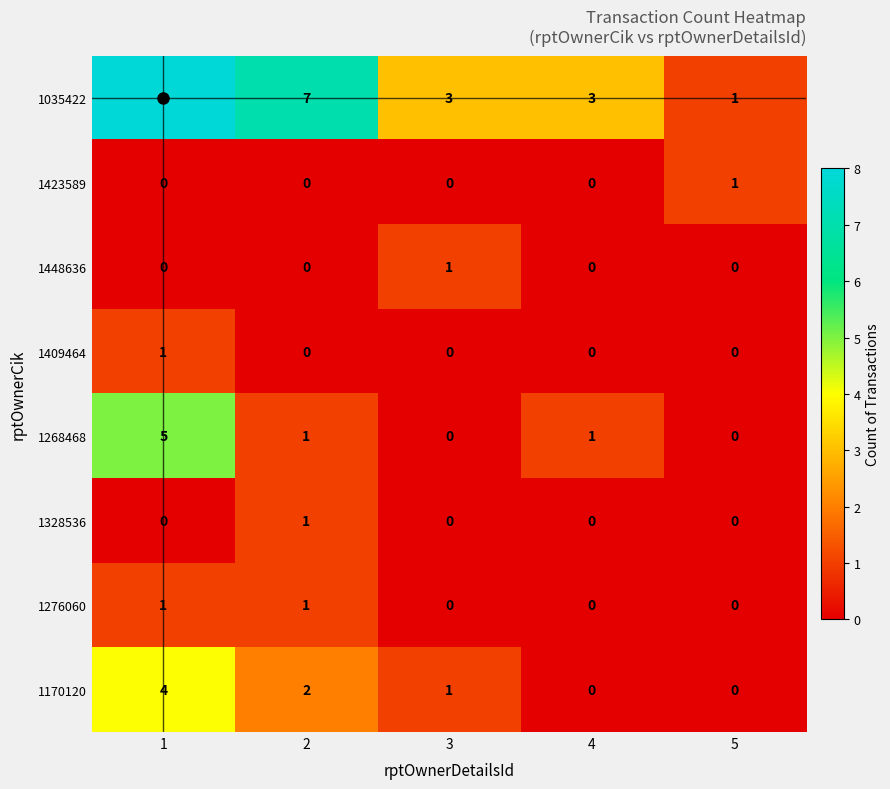

What is the difference between the highest and lowest values at 2?

7